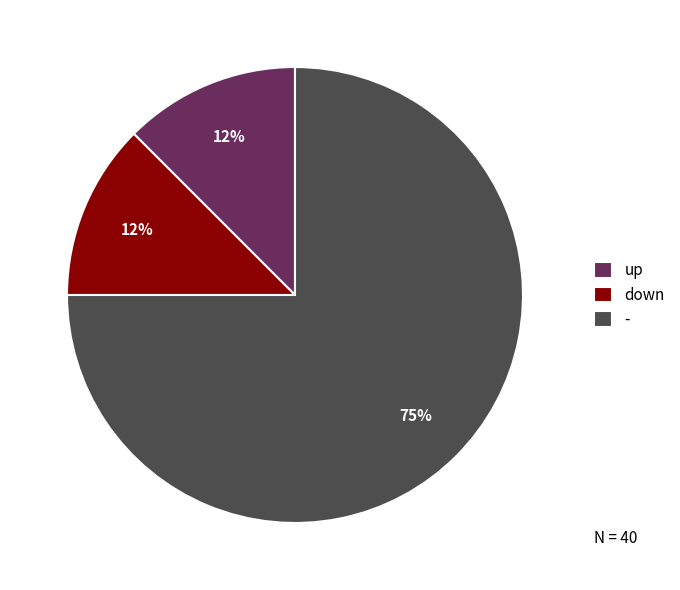

What is the majority slice?

-